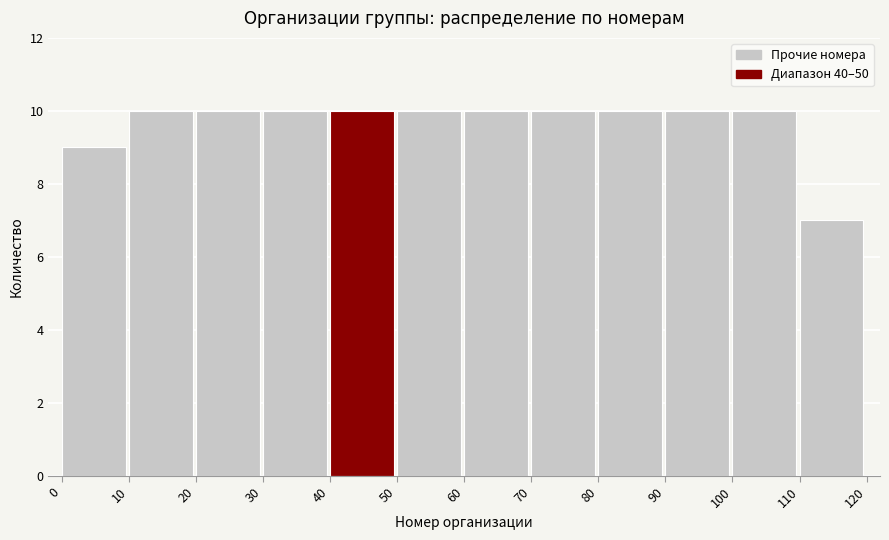

Reading left to right, list every bar in this chart as the range it spans on the x-axis followed by its height. The values are not printed on the chart, so give them approximately, as read against the axis.

0 to 10: 9
10 to 20: 10
20 to 30: 10
30 to 40: 10
40 to 50: 10
50 to 60: 10
60 to 70: 10
70 to 80: 10
80 to 90: 10
90 to 100: 10
100 to 110: 10
110 to 120: 7